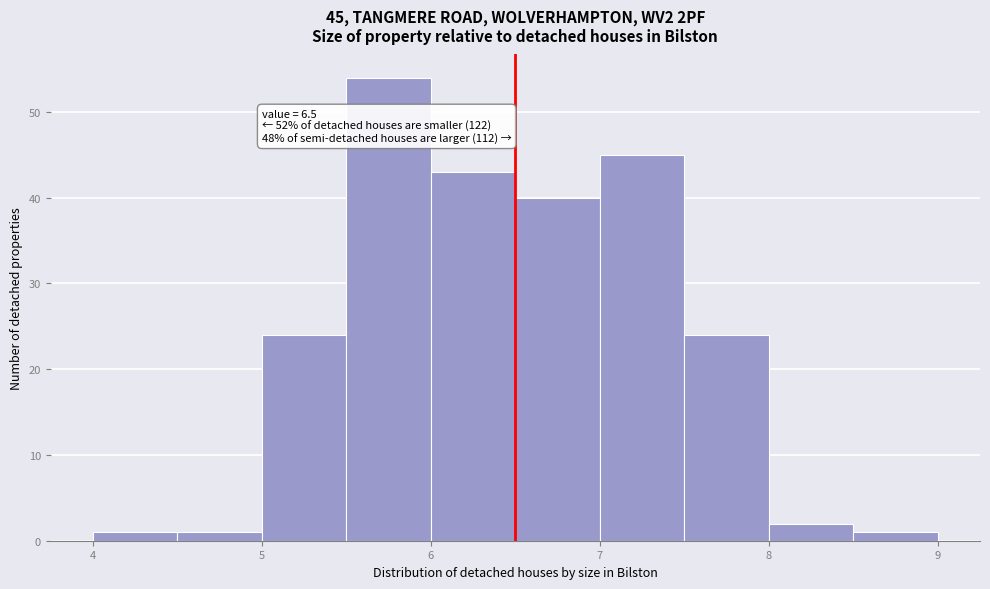

Which range on the x-axis has the tallest bar?

5.5 to 6.0